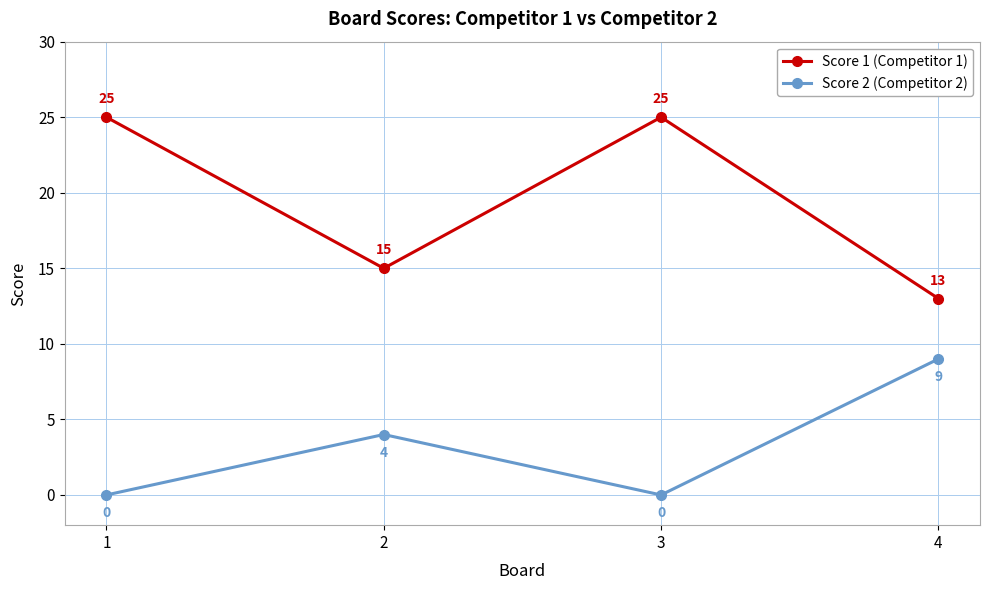

True or false: Score 1 (Competitor 1) and Score 2 (Competitor 2) cross at least once.

False